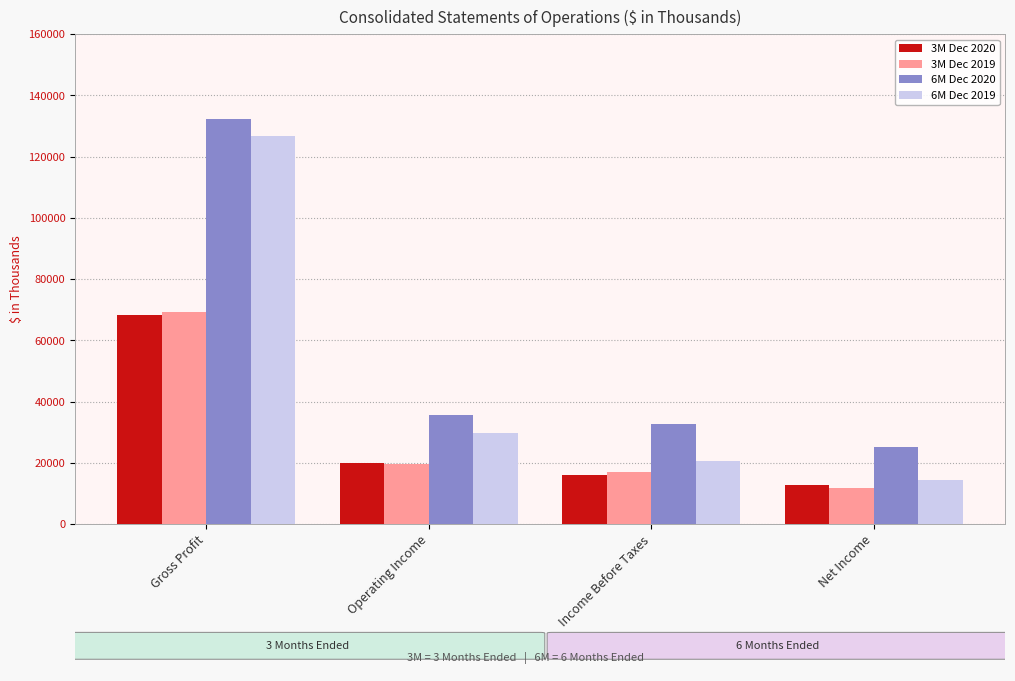

What is the difference between the highest and lowest values at Net Income?

13209